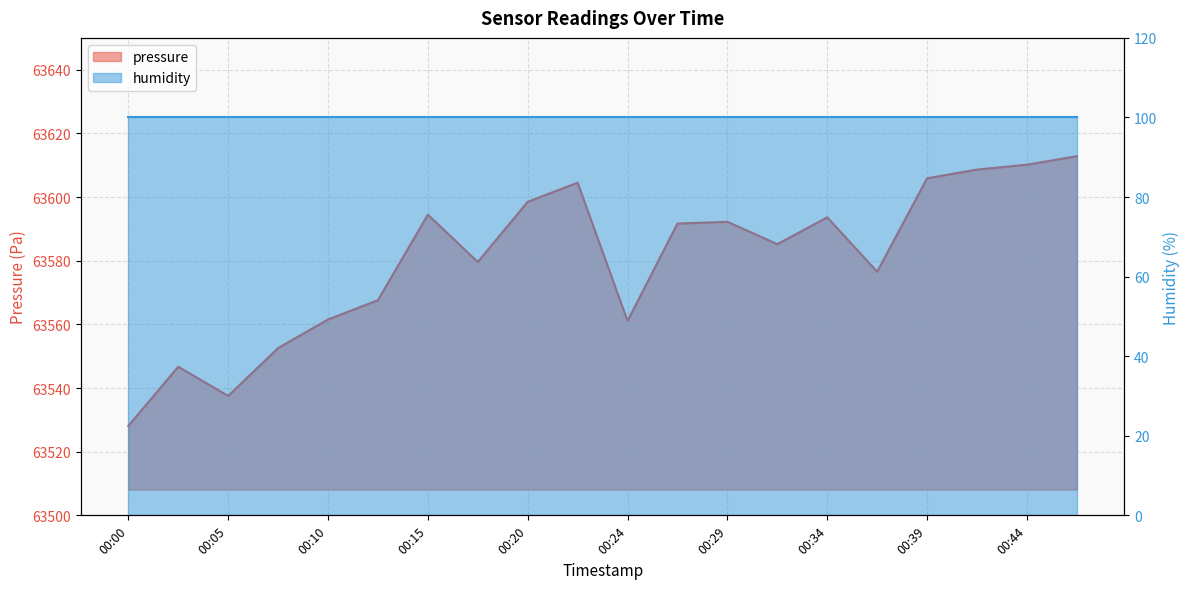

List the labels in order of value, largest first.

00:46, 00:44, 00:42, 00:39, 00:22, 00:20, 00:15, 00:34, 00:29, 00:27, 00:32, 00:17, 00:37, 00:12, 00:10, 00:24, 00:07, 00:03, 00:05, 00:00